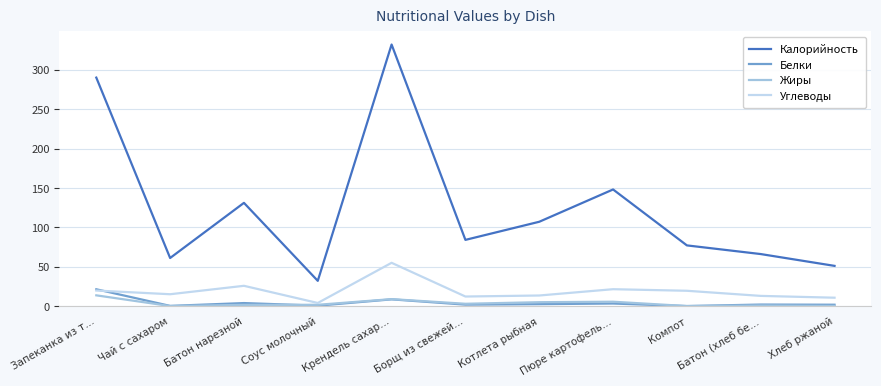

True or false: Жиры and Калорийность intersect in this chart.

False